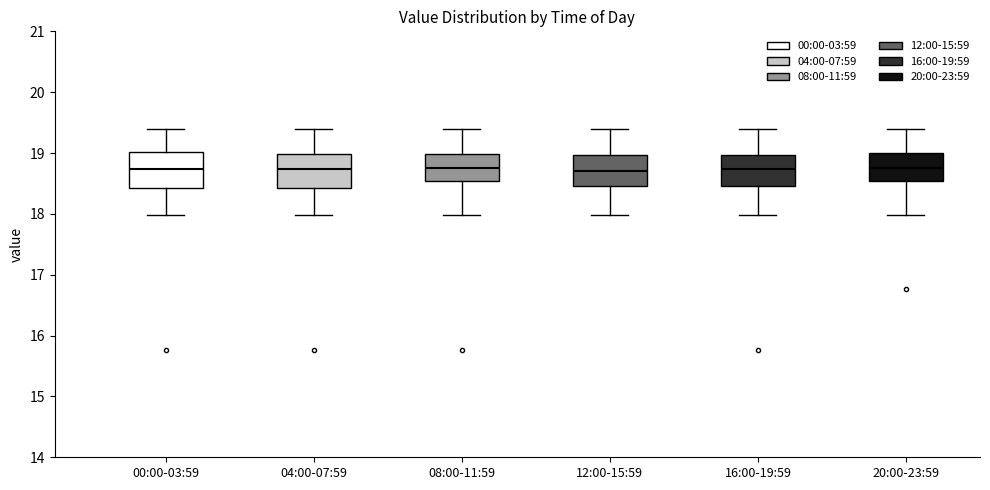

Reading left to right, transcribe this box plot: for each box, give where its median line is, the range the box spans, and where its two whiskers end, as read against the y-axis. The values are not printed on the chart, so give them approximately, as read against the axis.

00:00-03:59: median 18.7, box 18.4 to 19.0, whiskers 18.0 to 19.4
04:00-07:59: median 18.7, box 18.4 to 19.0, whiskers 18.0 to 19.4
08:00-11:59: median 18.8, box 18.5 to 19.0, whiskers 18.0 to 19.4
12:00-15:59: median 18.7, box 18.5 to 19.0, whiskers 18.0 to 19.4
16:00-19:59: median 18.7, box 18.5 to 19.0, whiskers 18.0 to 19.4
20:00-23:59: median 18.8, box 18.5 to 19.0, whiskers 18.0 to 19.4